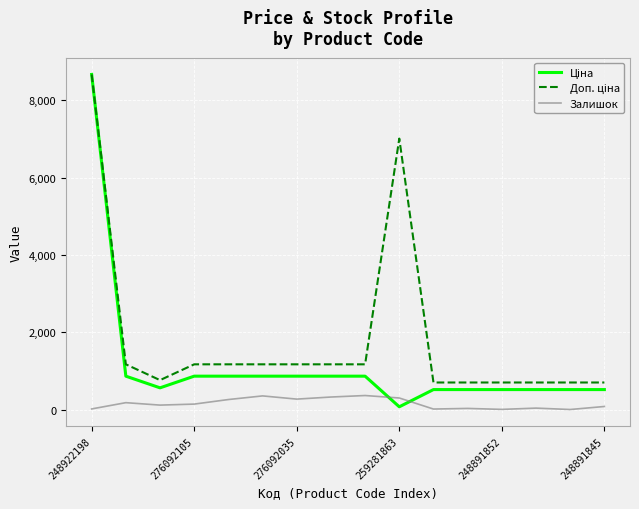

What is the greatest value displayed?

8669.7